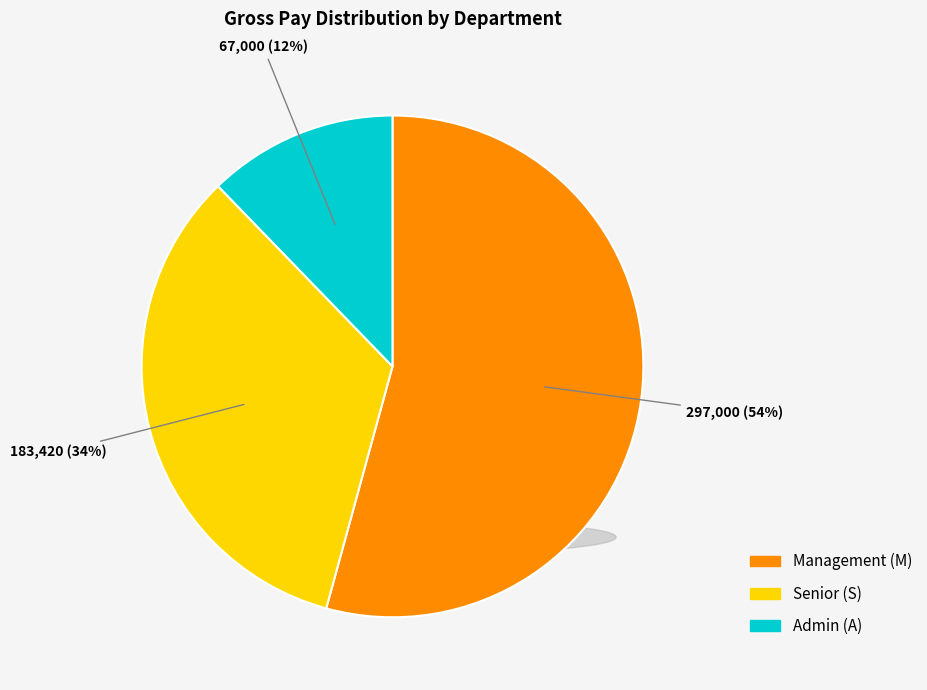

Count the number of slices in the pie.

3